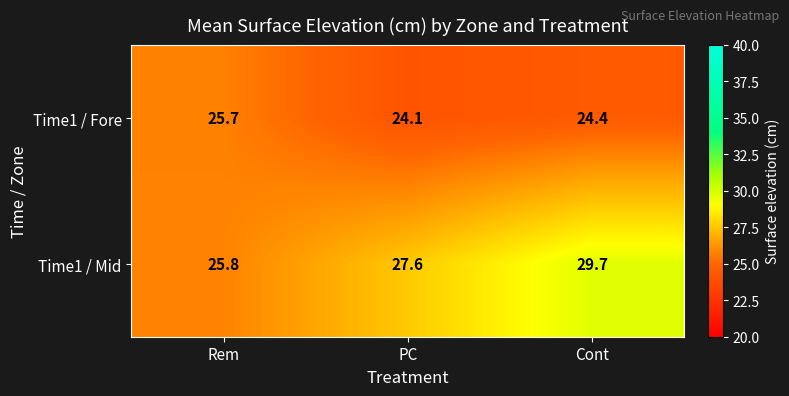

True or false: Time1 / Mid has a value of 16.4 at Cont.

False